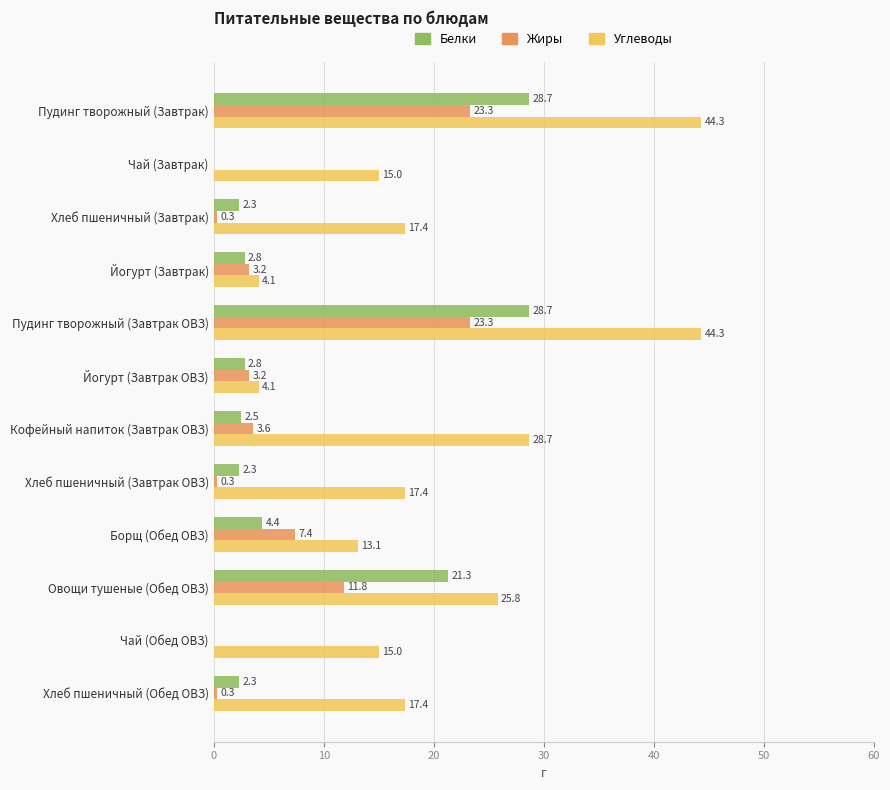

Is the value of Белки at Борщ (Обед ОВЗ) greater than the value of Углеводы at Пудинг творожный (Завтрак)?

No